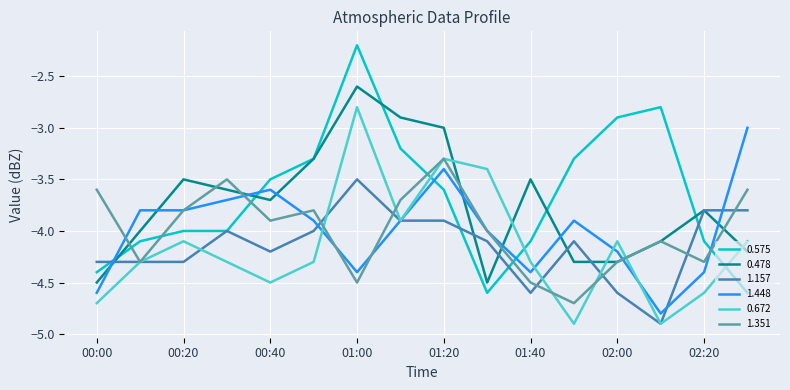

What is the maximum value for 1.351?

-3.3